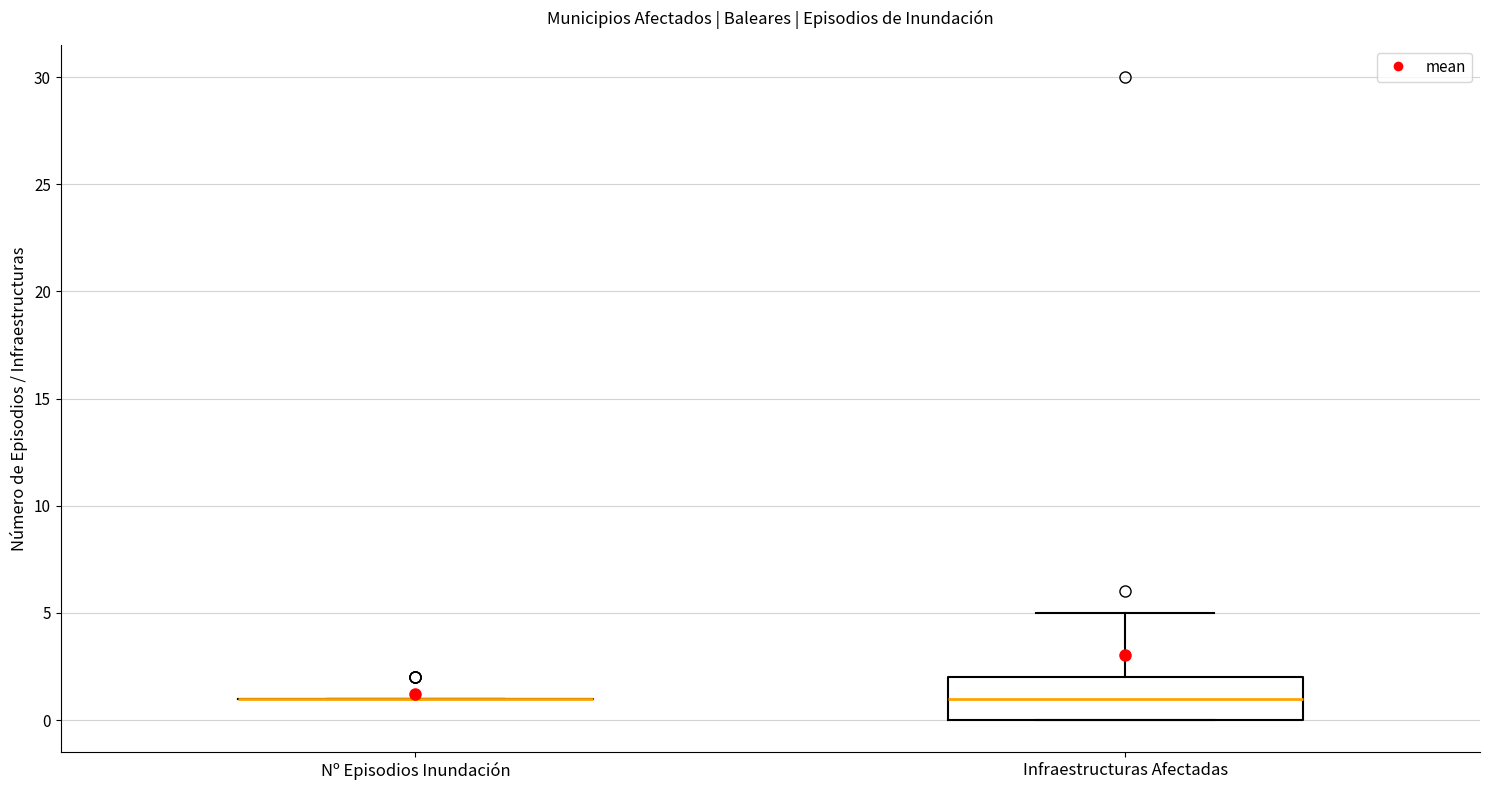

Reading left to right, read every box against the y-axis: the position of its median line, the range the box covers, and the ends of its whiskers. The values are not printed on the chart, so give them approximately, as read against the axis.

Nº Episodios Inundación: box collapsed to a line at 1, whiskers 1 to 1
Infraestructuras Afectadas: median 1, box 0 to 2, whiskers 0 to 5